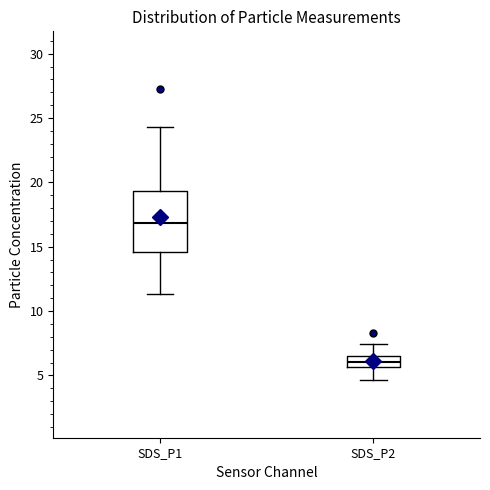

Comparing the boxes themselves (not the whiskers), which one is the tallest?

SDS_P1